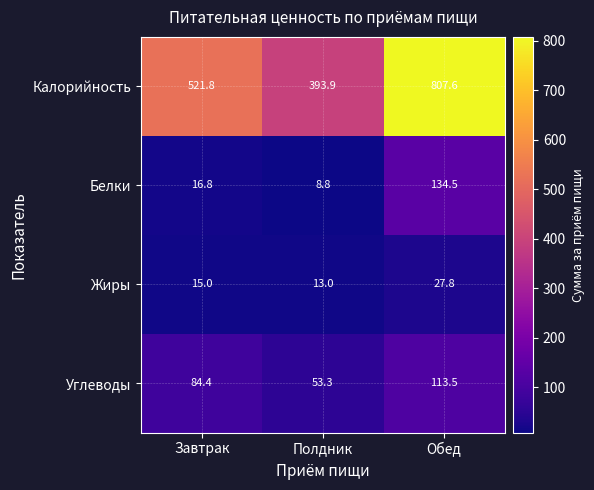

Which series has the largest total across all categories?

Калорийность